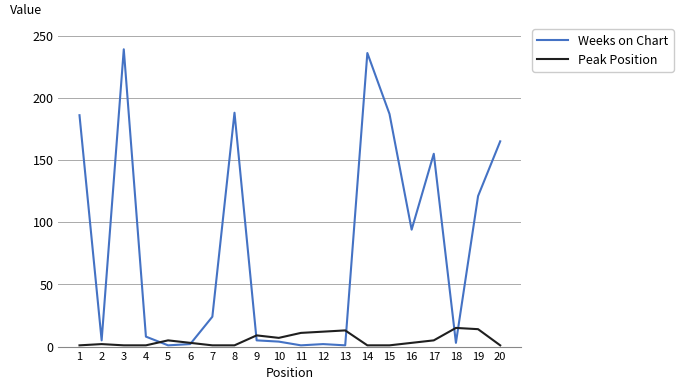

The Peak Position series shows 1 at 20. True or false?

True